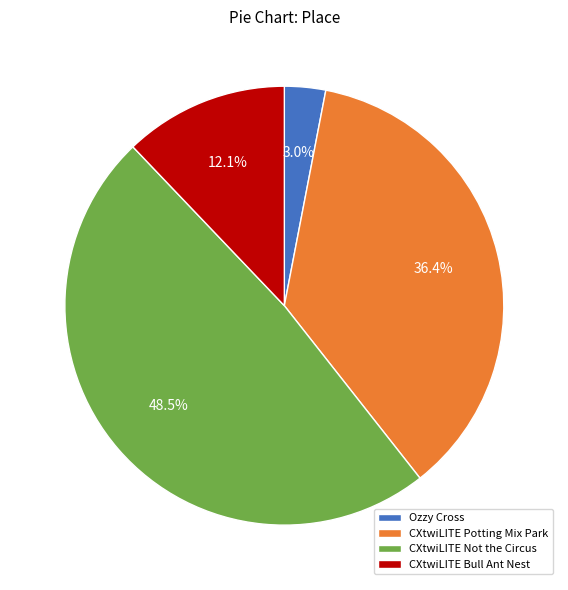

How many segments does this pie chart have?

4